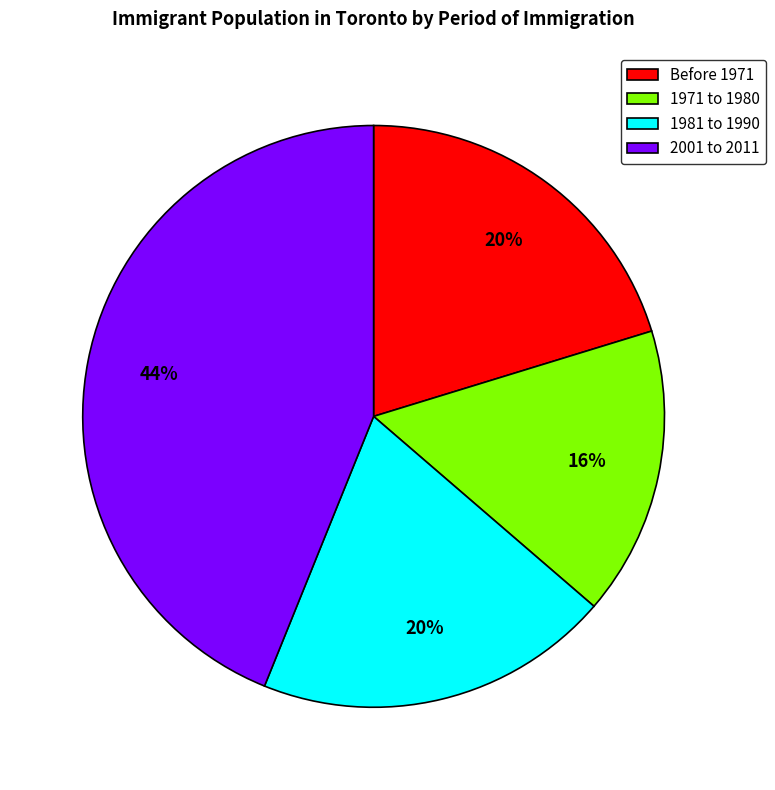

To the nearest percent, what is the average slice percentage?

25%